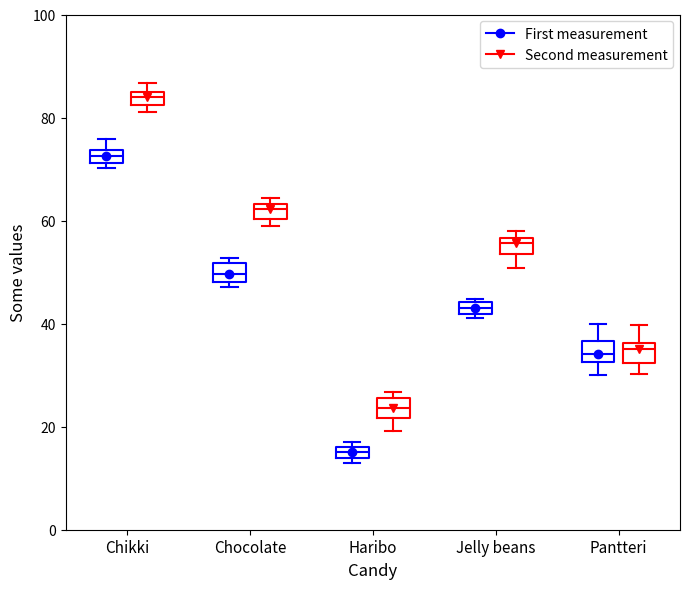

Where is the lower edge of the box for Chikki (First measurement) on the y-axis? The values are not printed on the chart, so give them approximately, as read against the axis.

72